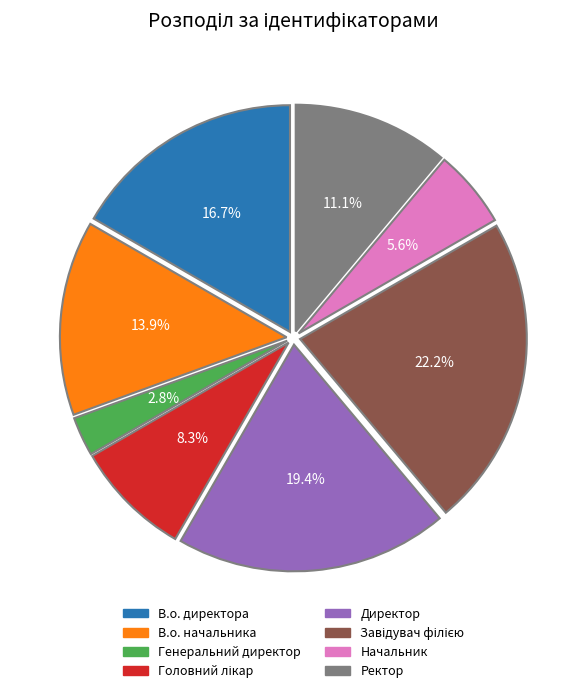

To the nearest percent, what is the difference between the largest and smallest slice percentages?

19%